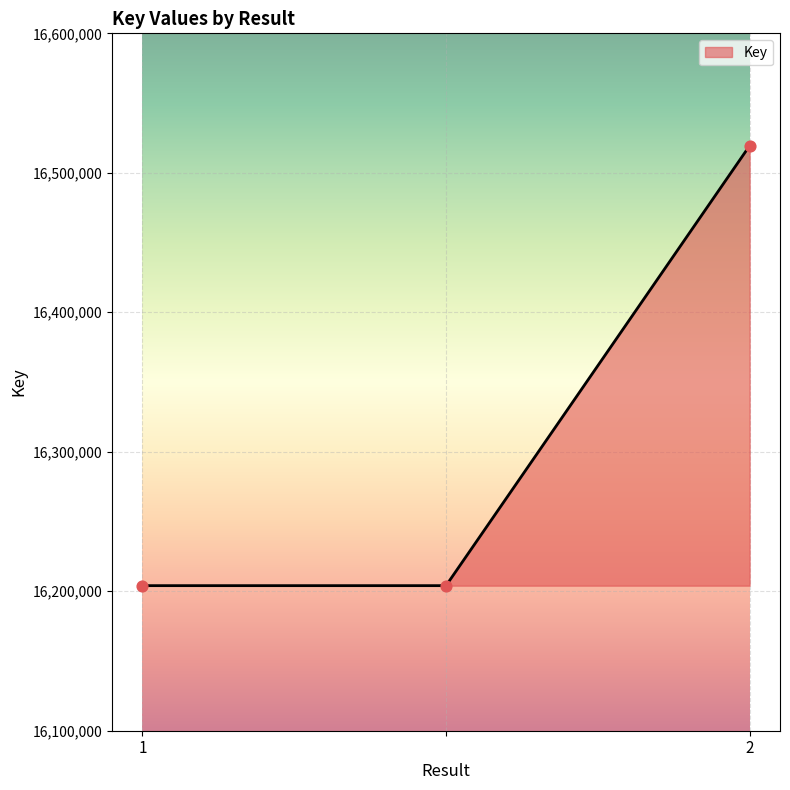

What is the minimum value shown in the chart?

16204007